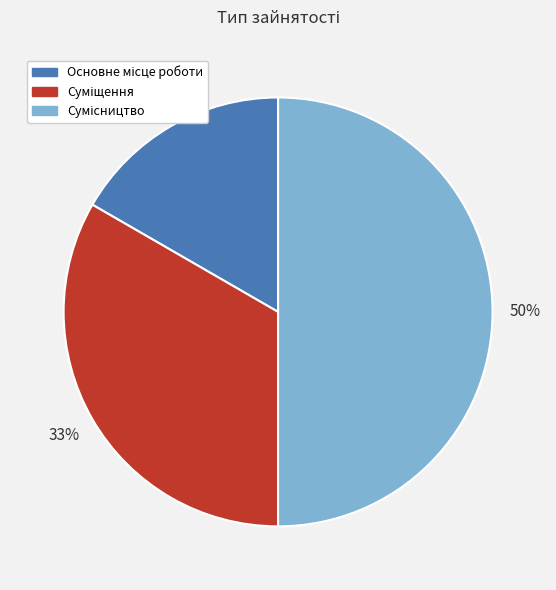

To the nearest percent, what is the average slice percentage?

33%